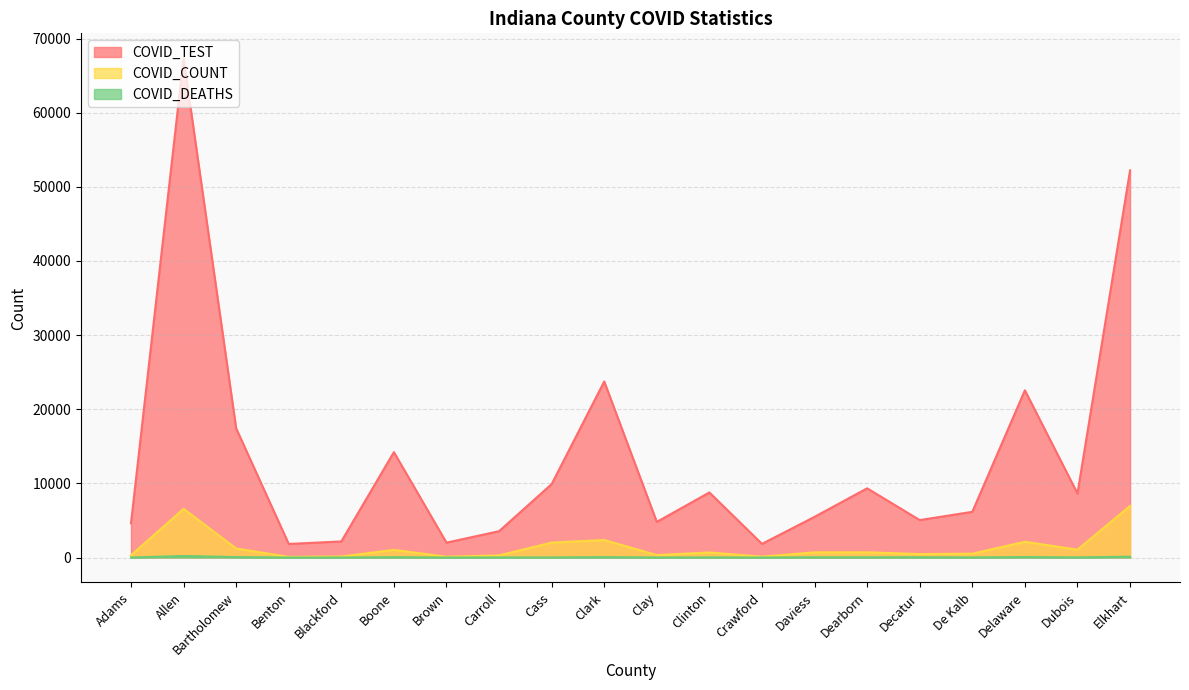

What are all the series names shown in the legend?

COVID_TEST, COVID_COUNT, COVID_DEATHS